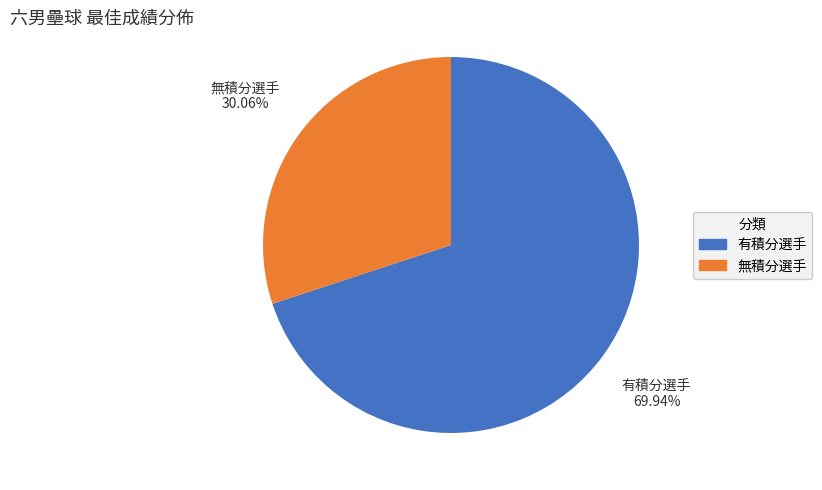

Is there any slice that represents more than half of the pie?

Yes